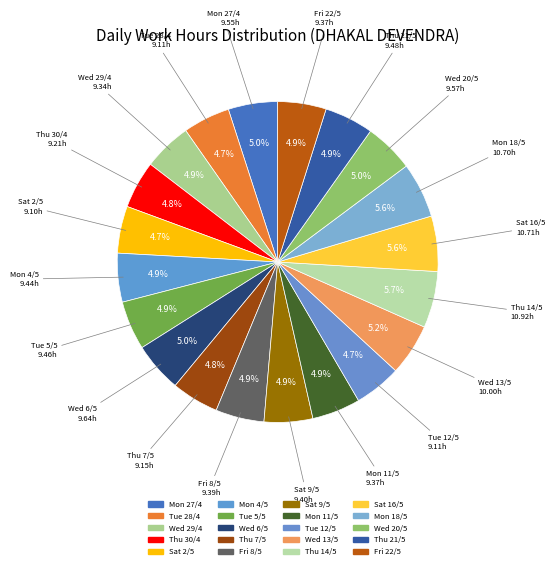

What percentage is the Wed 13/5 slice, to the nearest percent?

5%